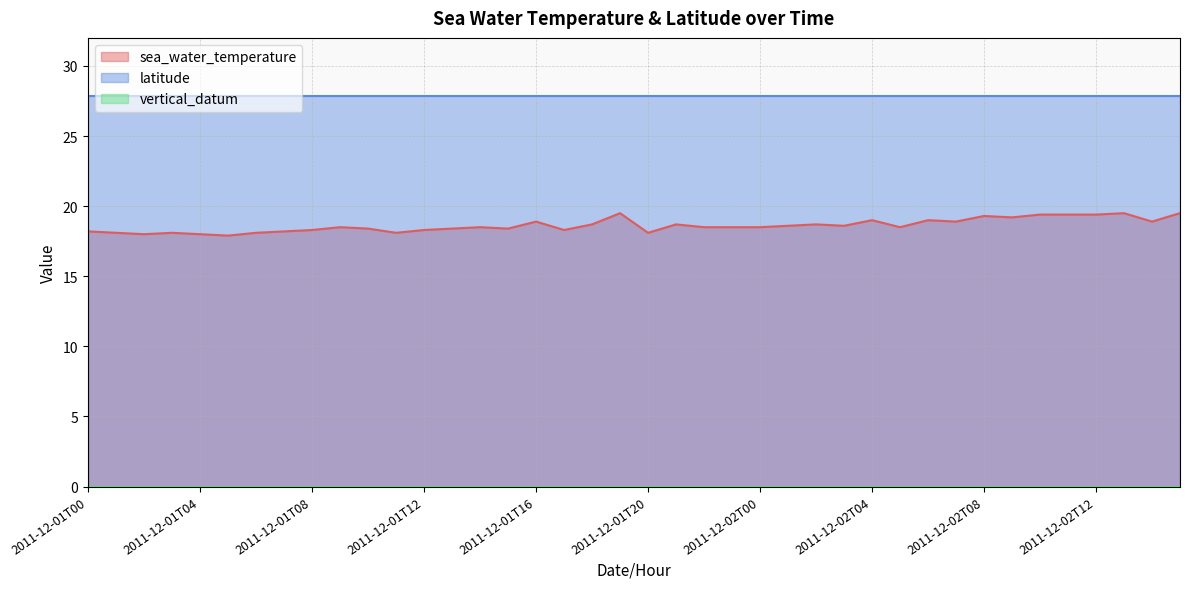

The value of latitude at 2011-12-02T12 is 40.7. True or false?

False